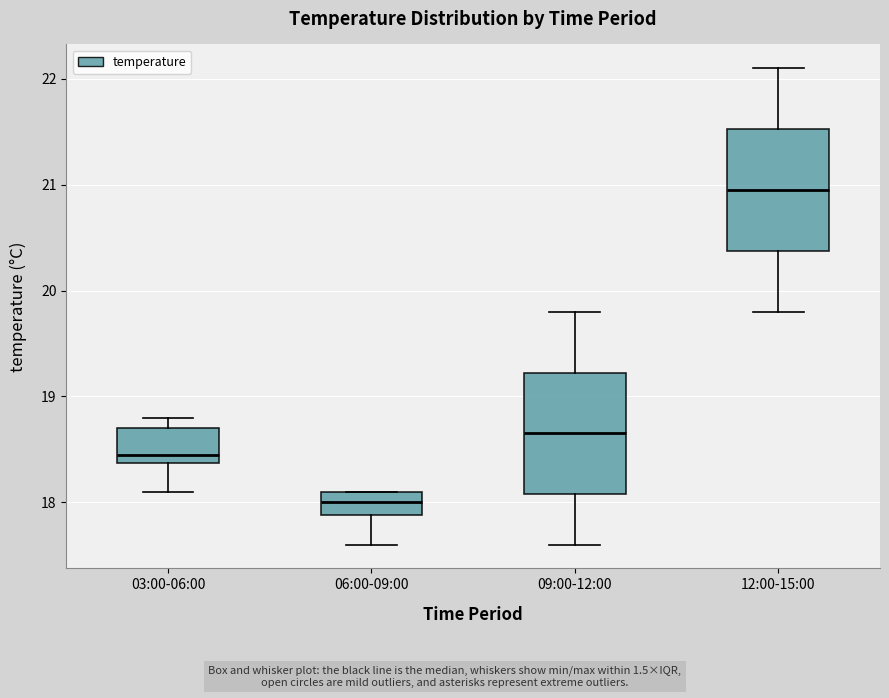

Where does the median line of the box for 09:00-12:00 sit on the y-axis? The values are not printed on the chart, so give them approximately, as read against the axis.

18.7